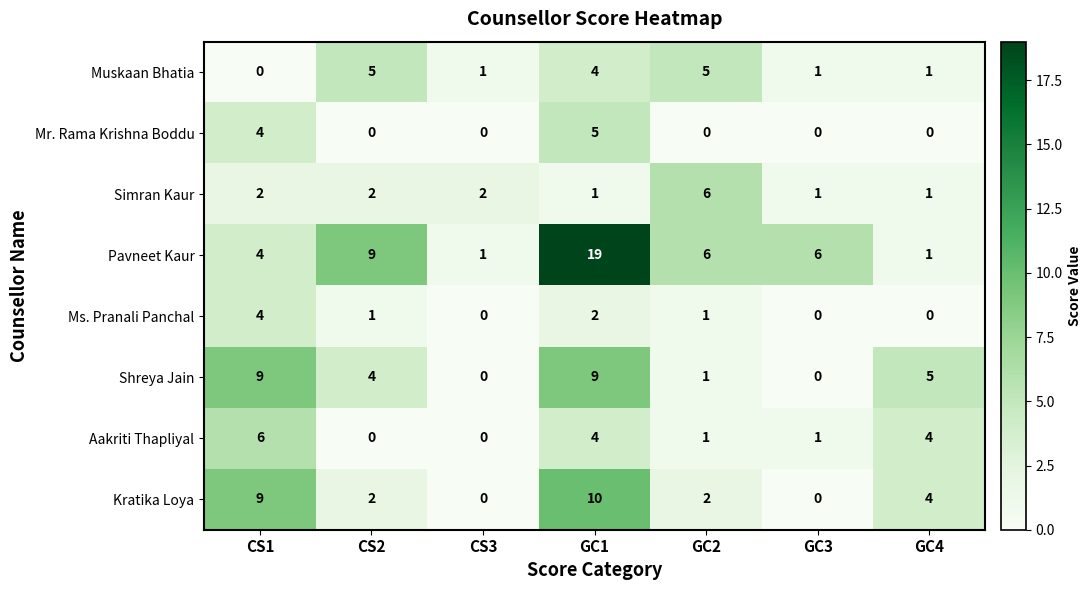

What is the spread (max minus min) of values at GC2?

6